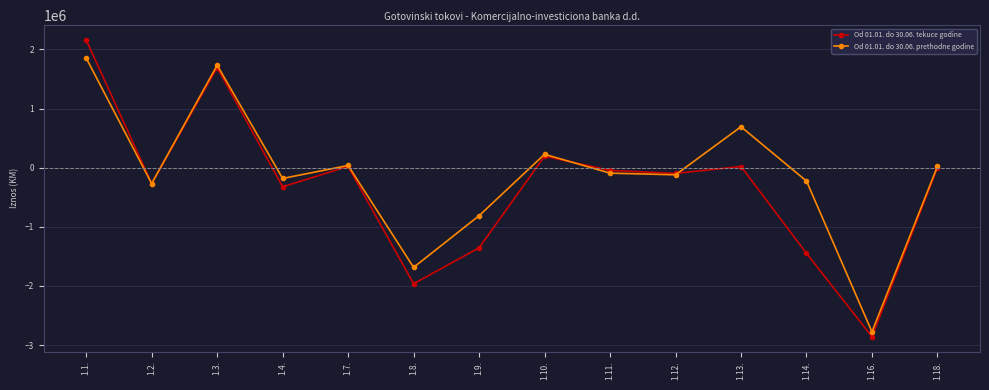

How many series are shown in this chart?

2